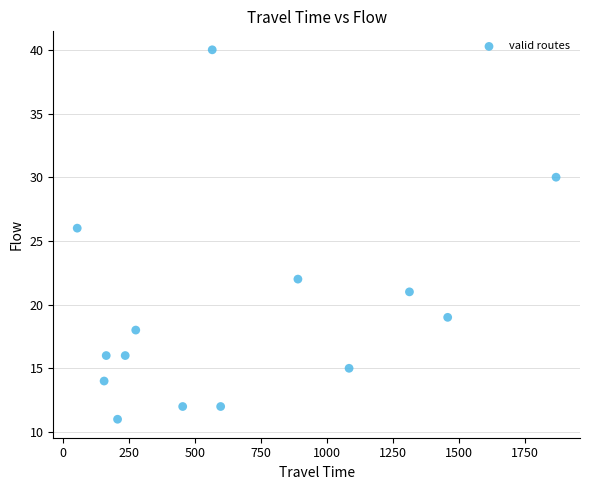

What is the range of Y values (max minus min)?

29